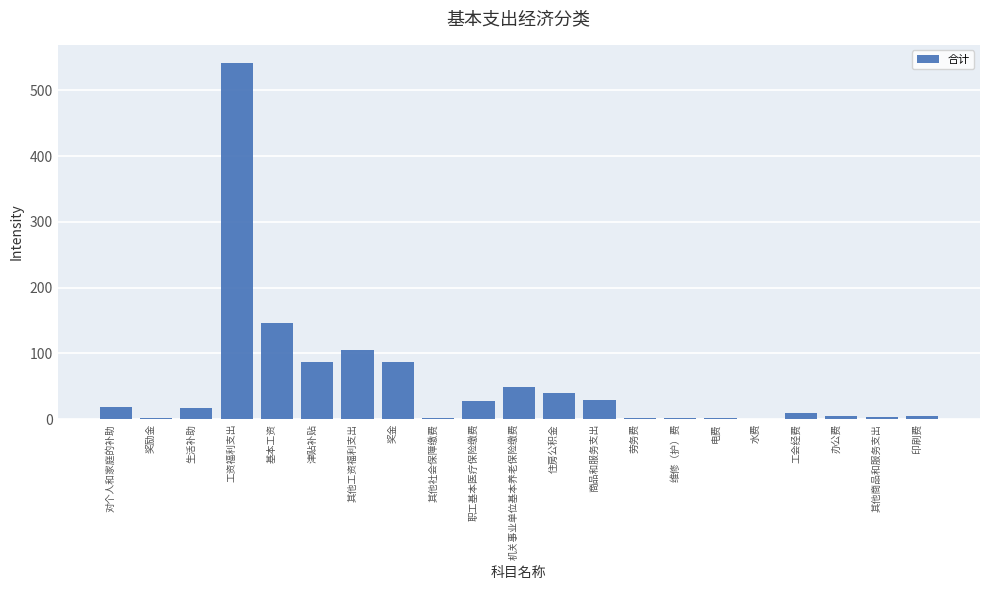

What is the maximum value shown in the chart?

542.3